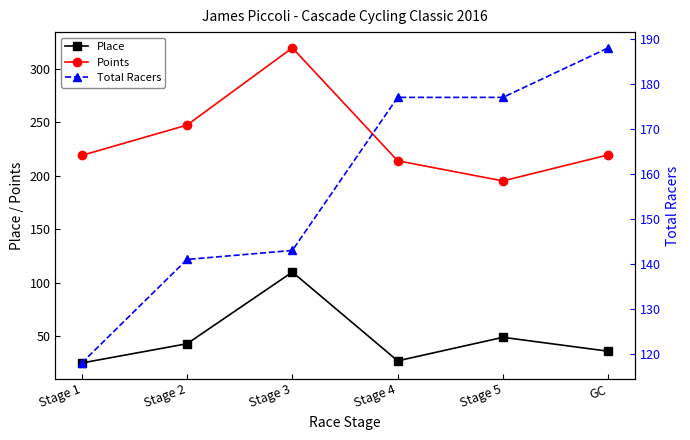

How many distinct data groups are displayed?

3